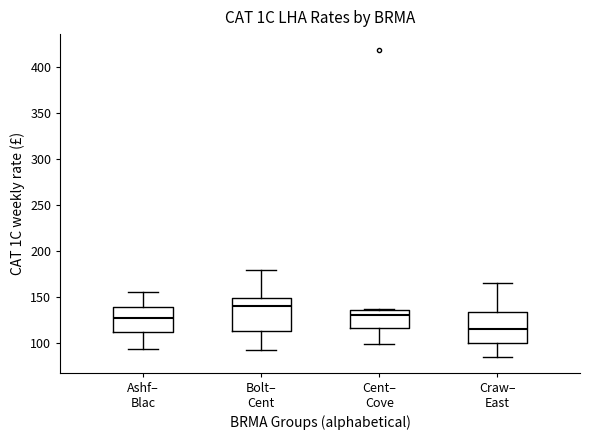

Which box has the highest median line?

Bolt– Cent